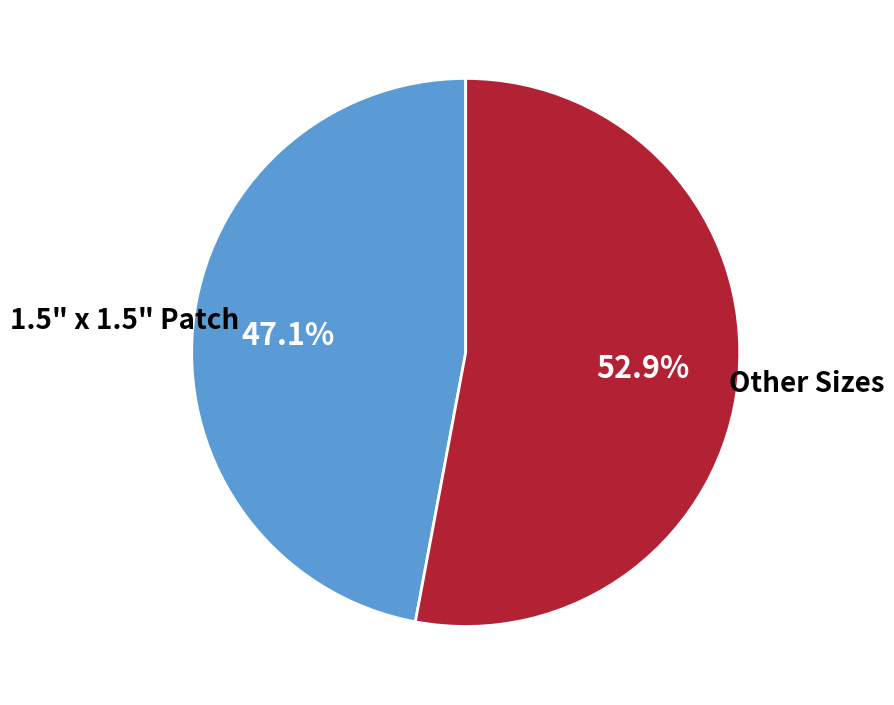

Between Other Sizes and 1.5" x 1.5" Patch, which is larger?

Other Sizes